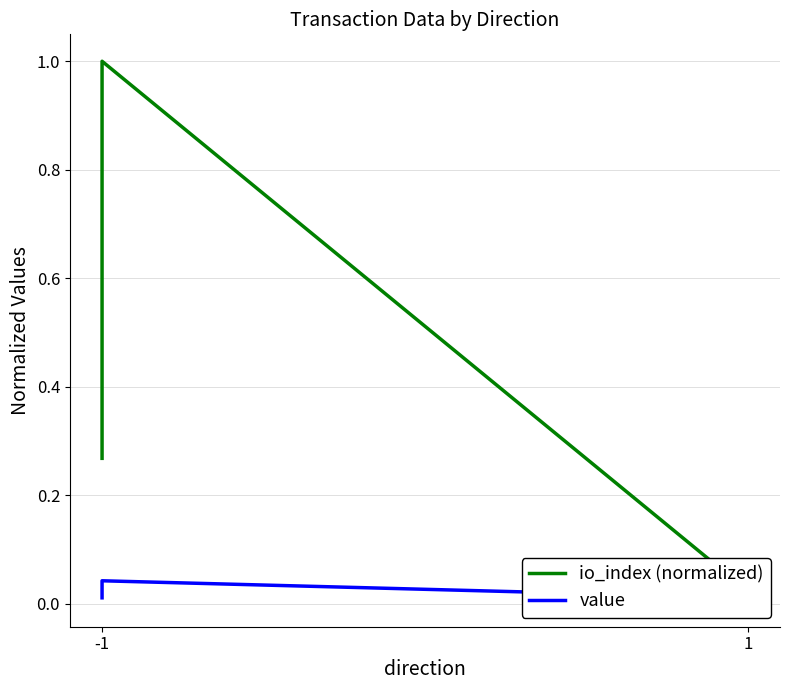

List the series in order of their peak value, lowest first.

value, io_index (normalized)